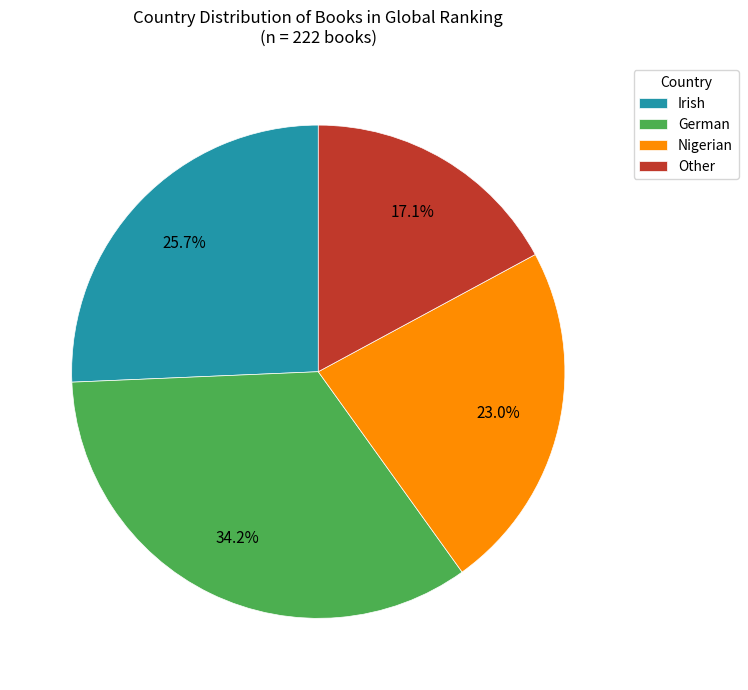

How many segments does this pie chart have?

4